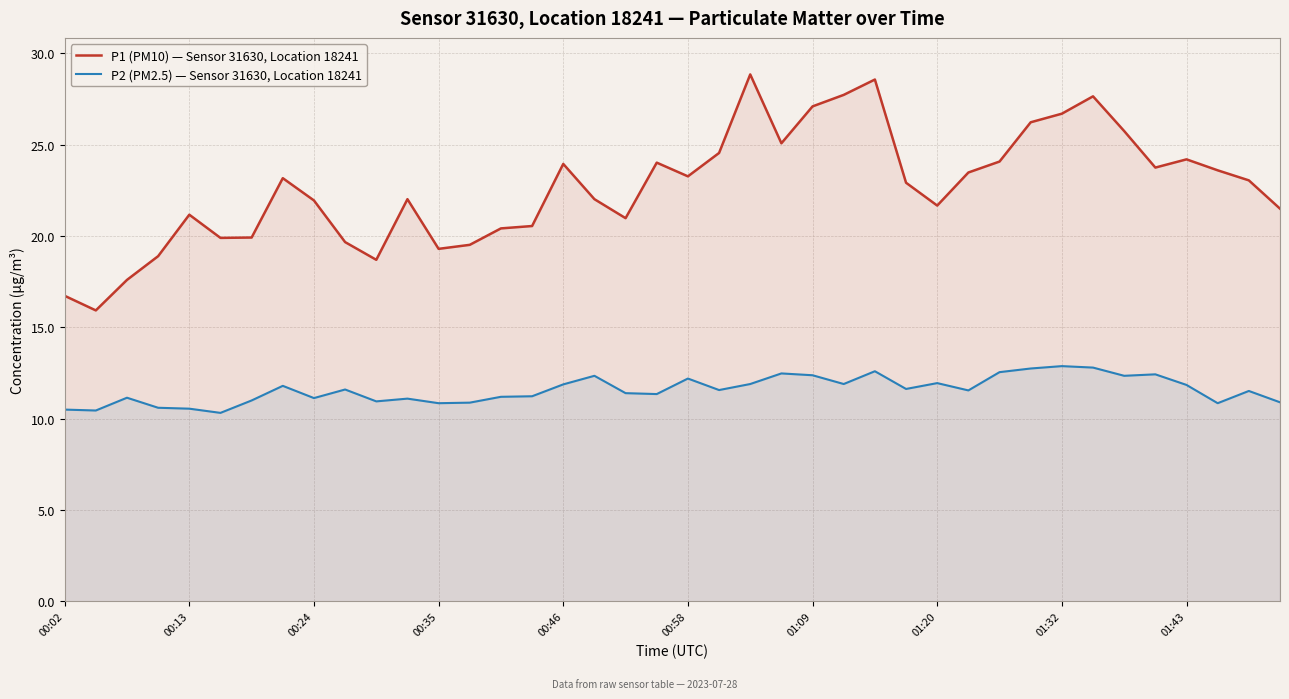

At which category is the sum across all series the highest?

26